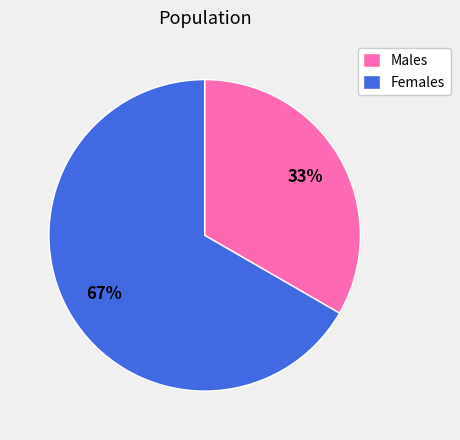

Is there any slice that represents more than half of the pie?

Yes